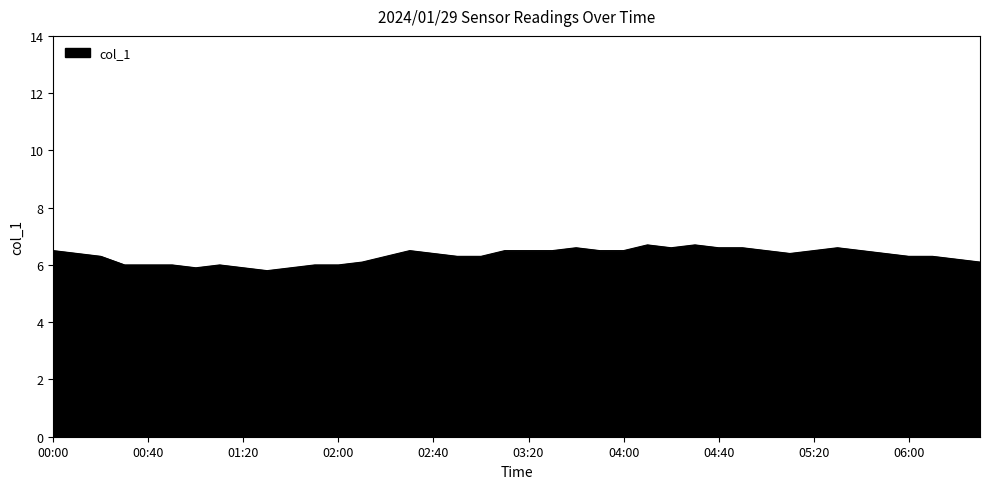

What is the difference between the maximum and minimum values?

0.9